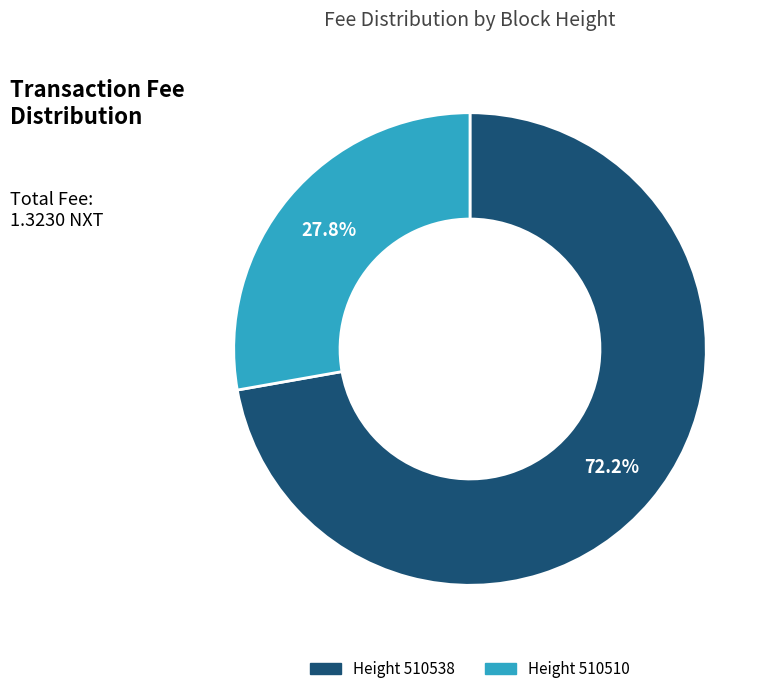

Does any single category account for the majority?

Yes